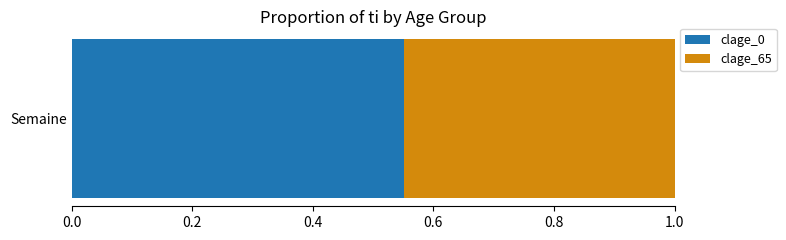

What are all the series names shown in the legend?

clage_0, clage_65